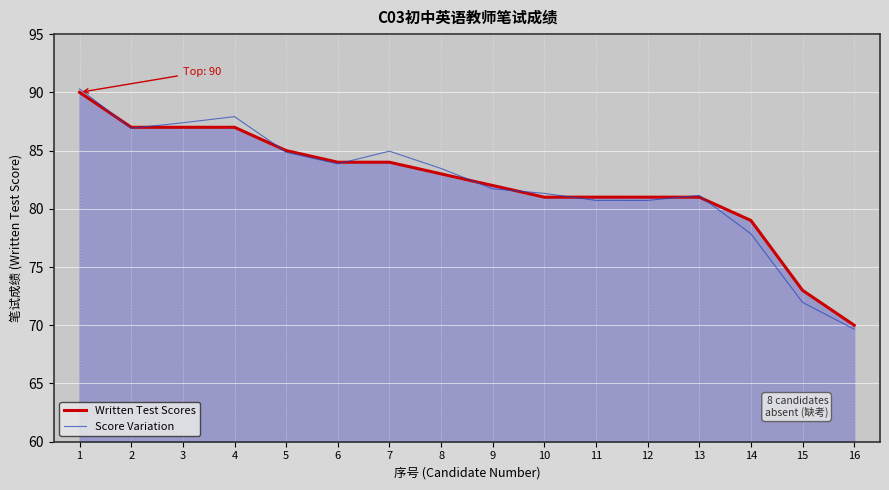

What is the difference between the second highest and minimum values in the Written Test Scores series?

17.0